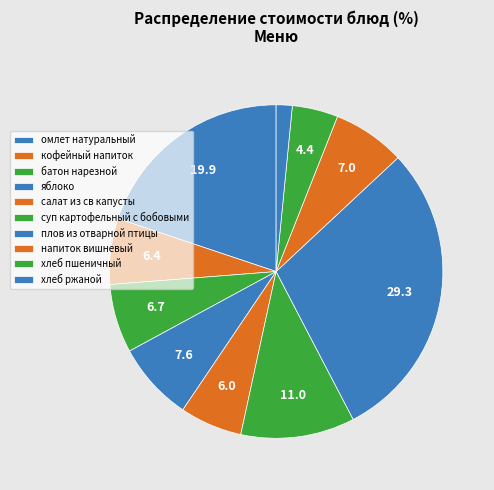

Which category has the biggest portion of the pie?

плов из отварной птицы